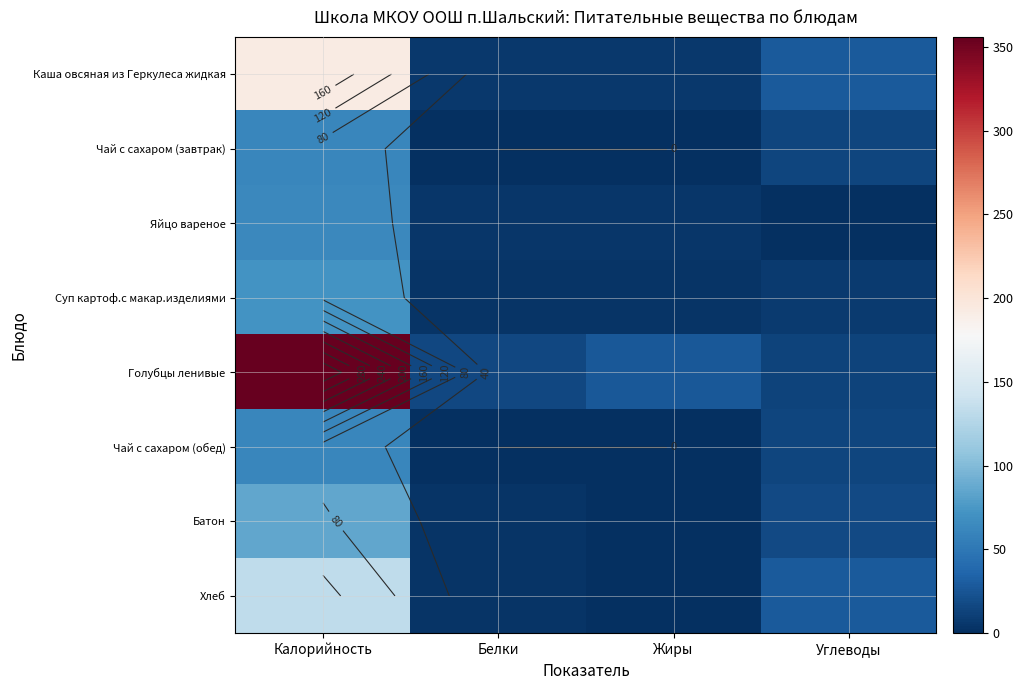

The Батон series shows 3.0 at Белки. True or false?

True